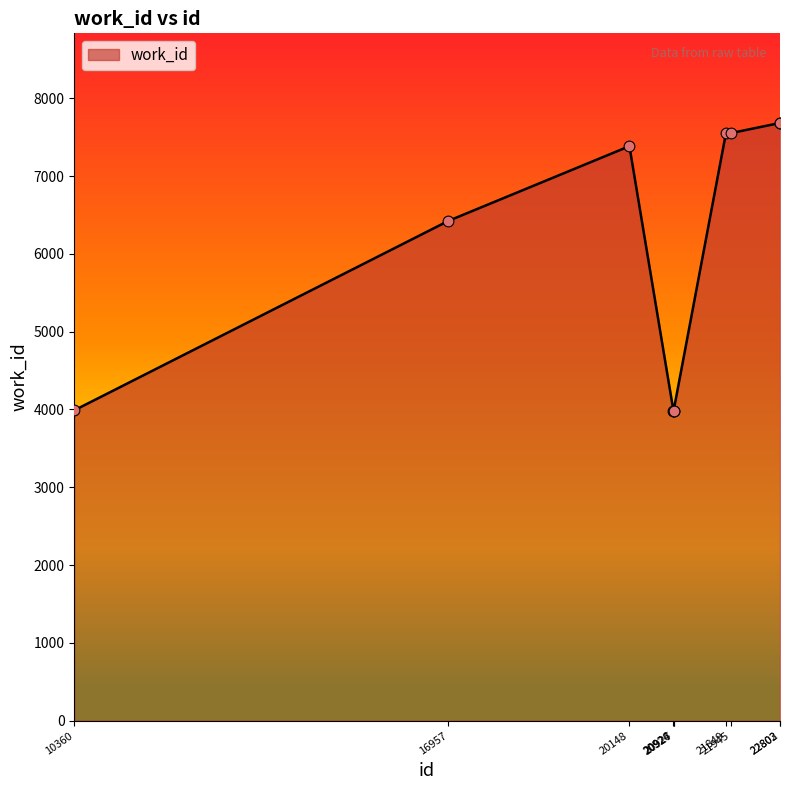

What is the ratio of the value at 20926 to the value at 22803?

0.5